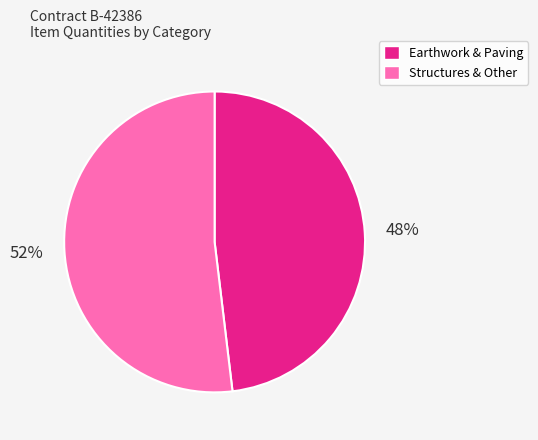

How many segments does this pie chart have?

2